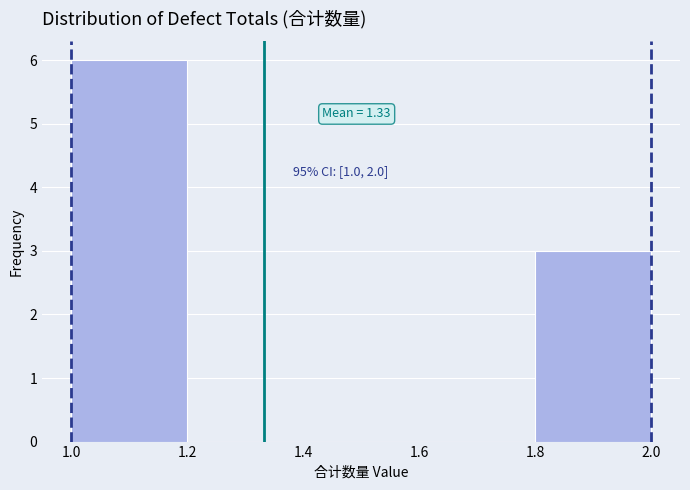

Over which range of the x-axis is the bar tallest?

1.0 to 1.2